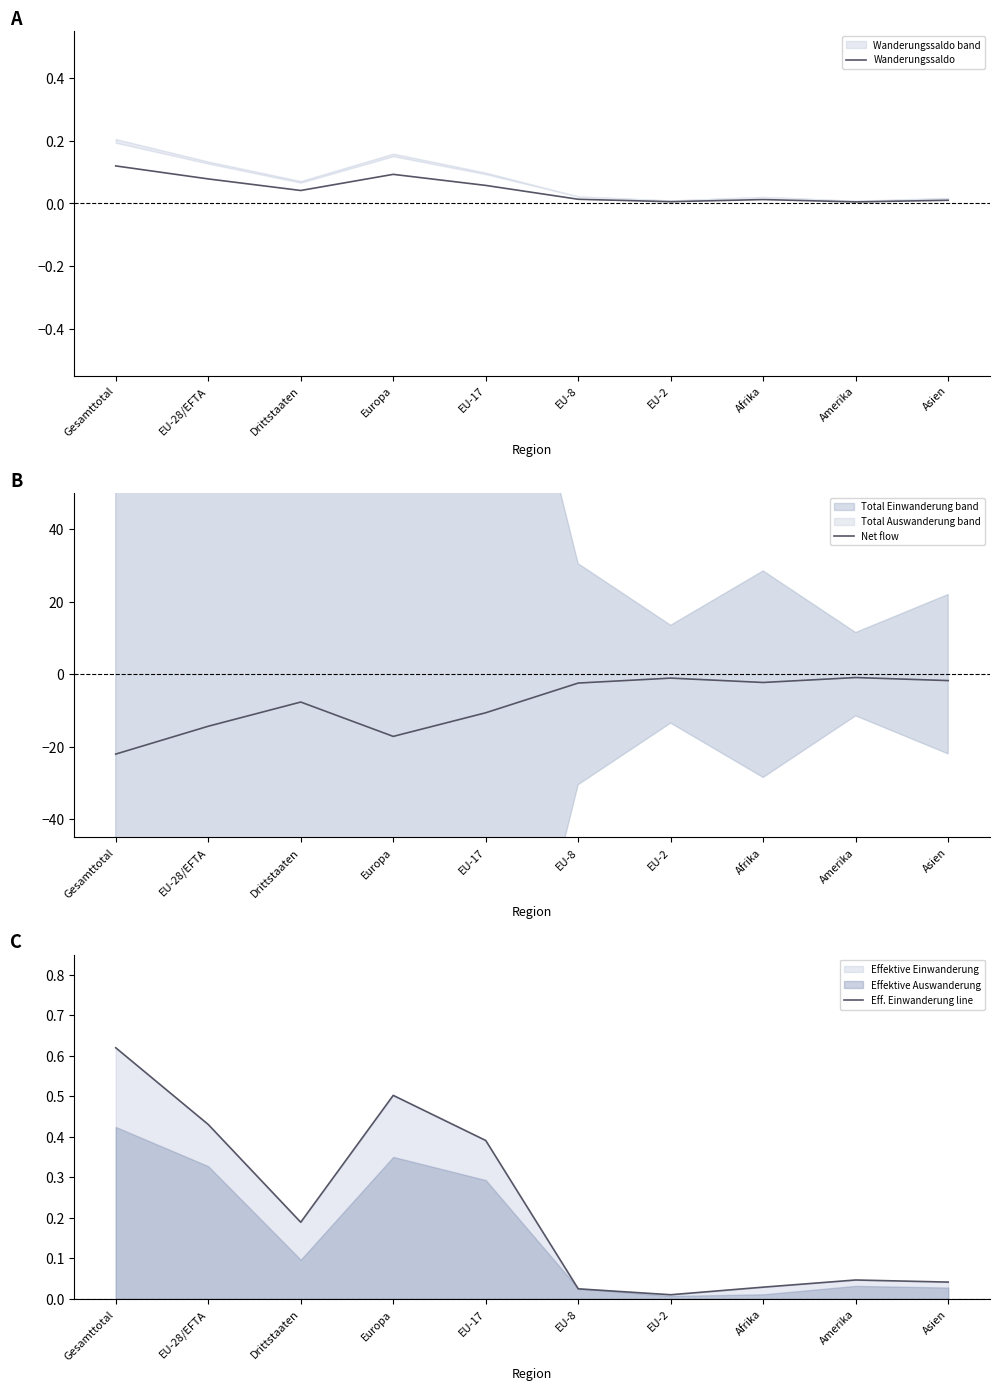

How many categories are shown in the chart?

10